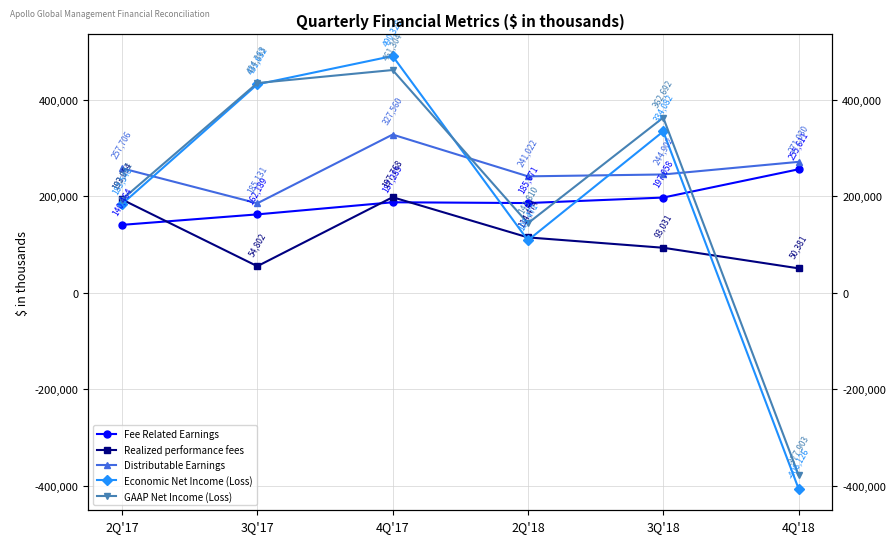

Reading left to right, transcribe all the data shown in this chart.

Fee Related Earnings: 2Q'17=140464	3Q'17=162189	4Q'17=187285	2Q'18=185671	3Q'18=197058	4Q'18=255611
Realized performance fees: 2Q'17=193054	3Q'17=54802	4Q'17=197768	2Q'18=114474	3Q'18=93031	4Q'18=50381
Distributable Earnings: 2Q'17=257706	3Q'17=185131	4Q'17=327560	2Q'18=241022	3Q'18=244902	4Q'18=271030
Economic Net Income (Loss): 2Q'17=183548	3Q'17=431632	4Q'17=490328	2Q'18=108471	3Q'18=334082	4Q'18=-406126
GAAP Net Income (Loss): 2Q'17=192942	3Q'17=434363	4Q'17=461304	2Q'18=143810	3Q'18=362692	4Q'18=-377903